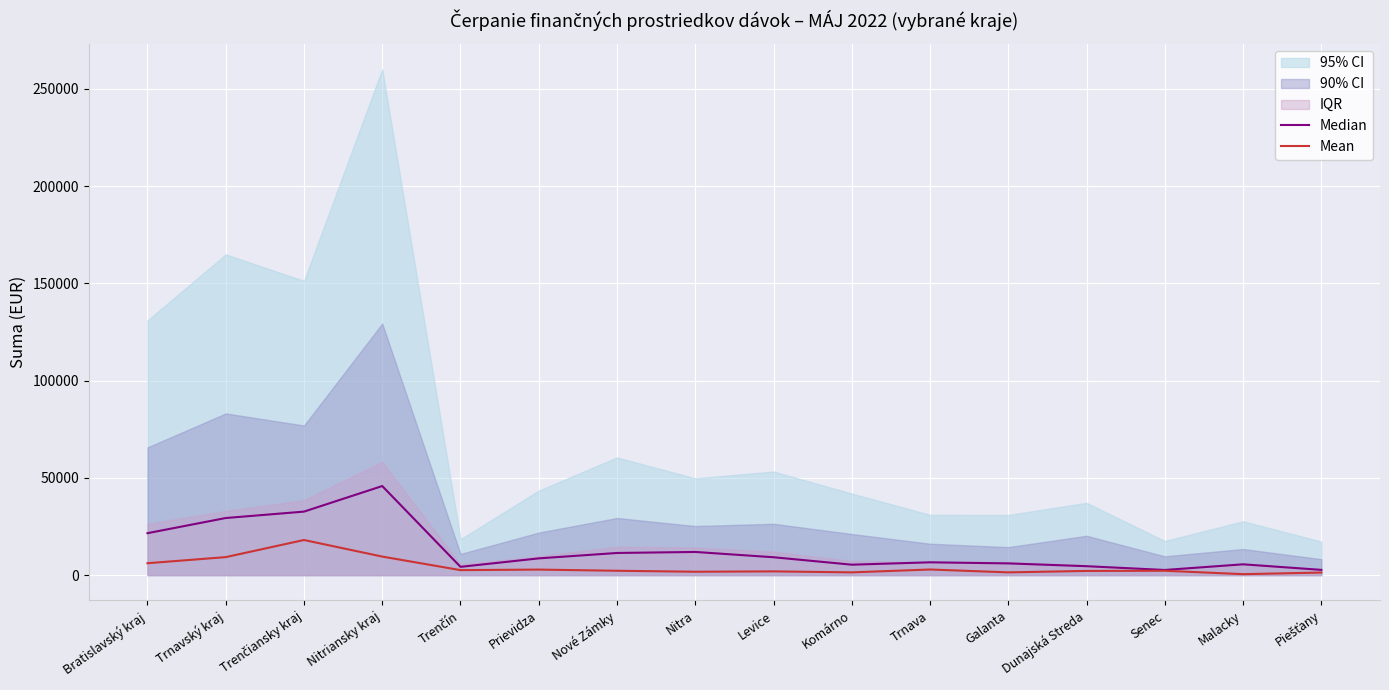

What is the label of the 13th point from the right?

Nitriansky kraj